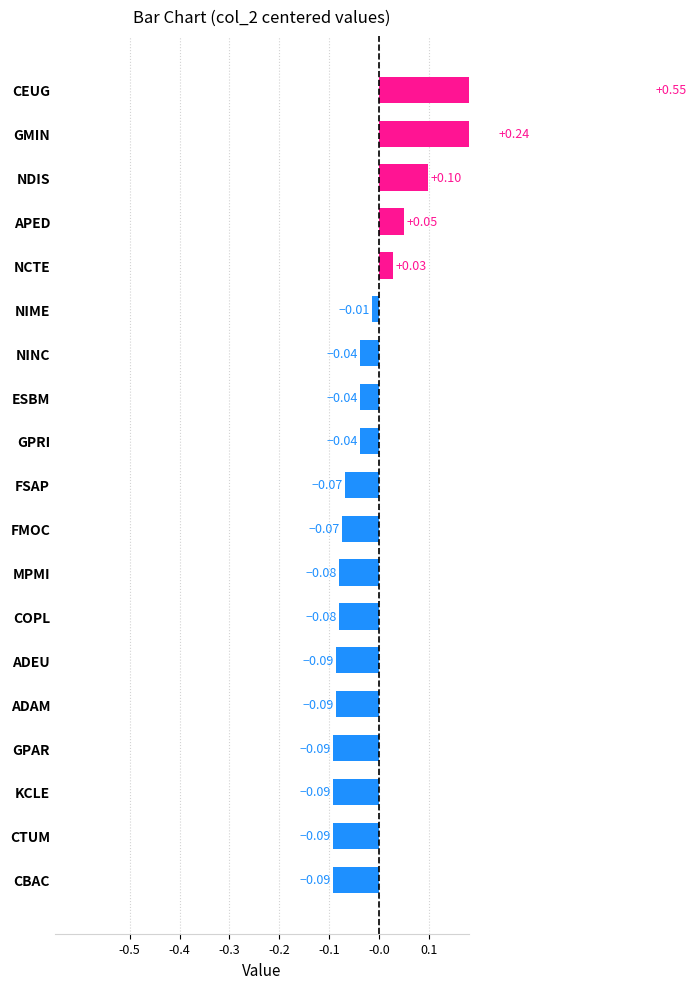

What is the minimum value shown in the chart?

-0.1